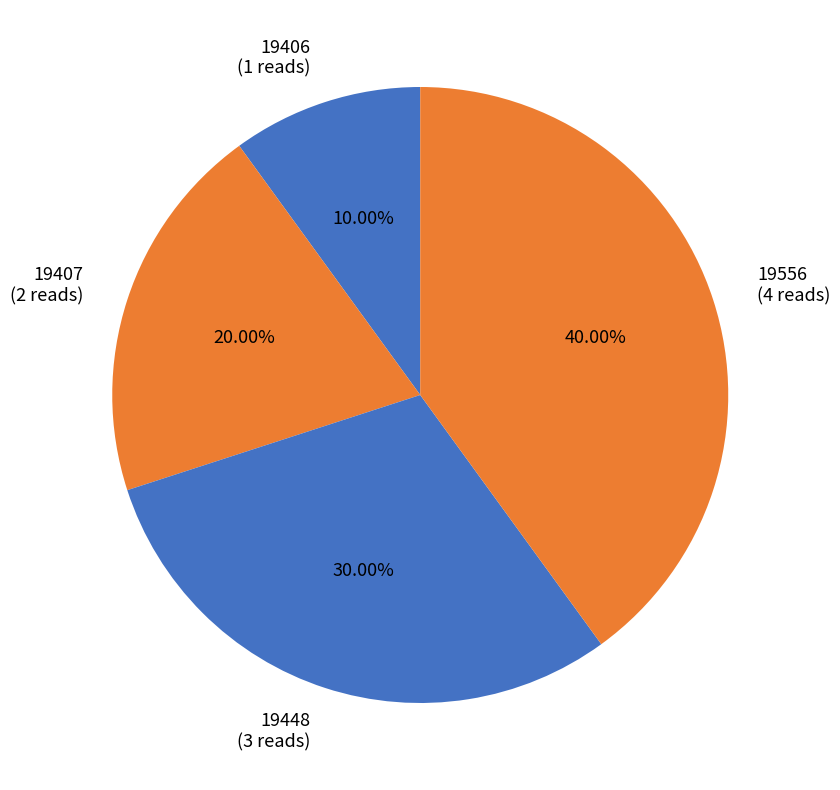

Do 19407 (2 reads) and 19406 (1 reads) together represent more than half of the pie?

No